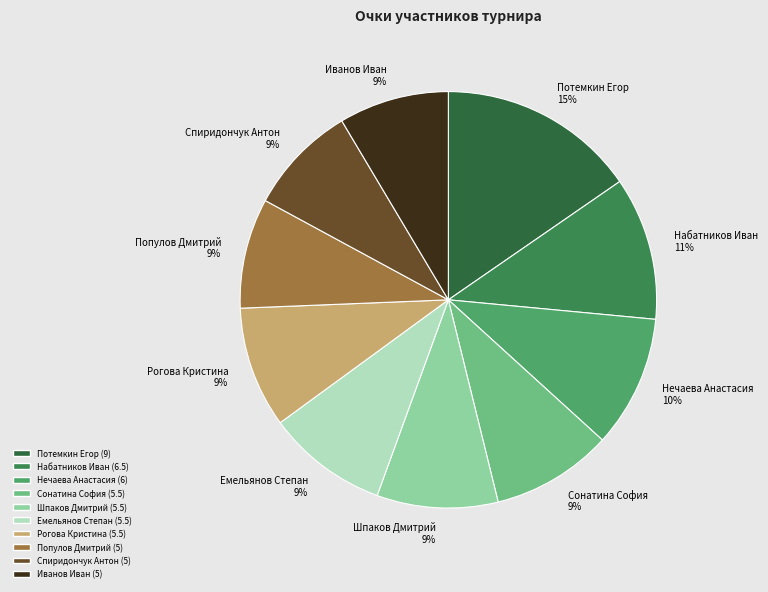

Which has a higher value, Популов Дмитрий 9% or Набатников Иван 11%?

Набатников Иван 11%